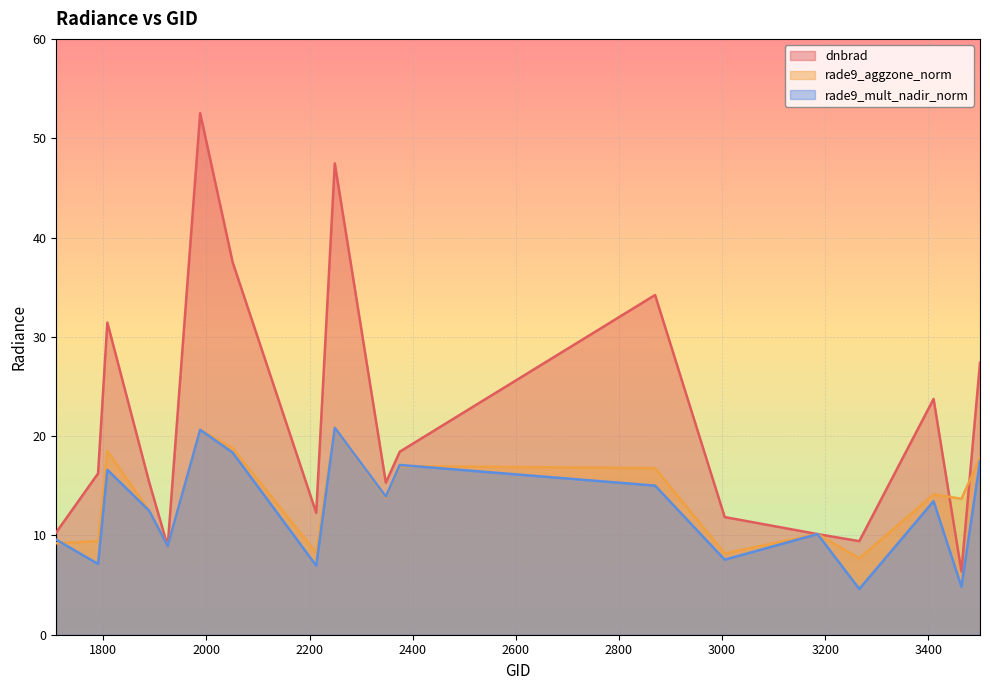

List the series in order of their peak value, highest first.

dnbrad, rade9_mult_nadir_norm, rade9_aggzone_norm